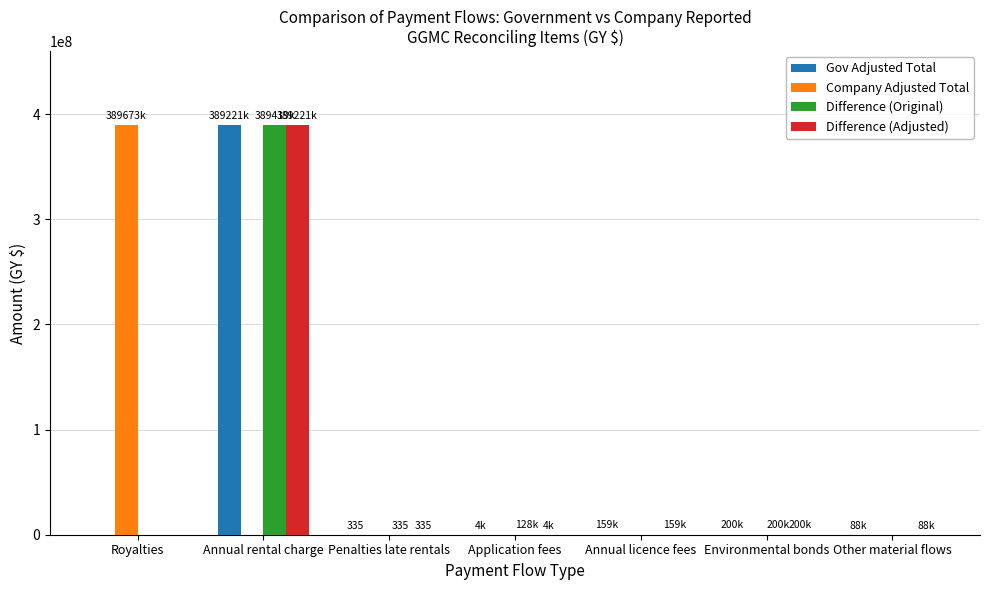

At which category is the sum across all series the highest?

Annual rental charge